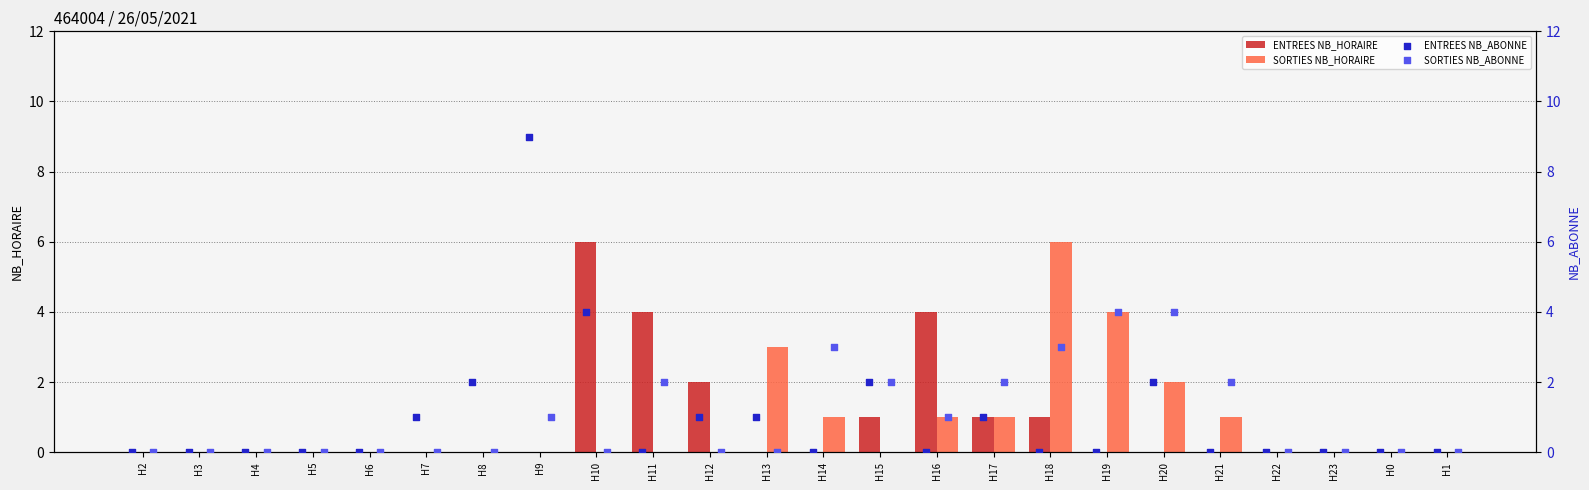

Which series has the largest total across all categories?

SORTIES NB_ABONNE